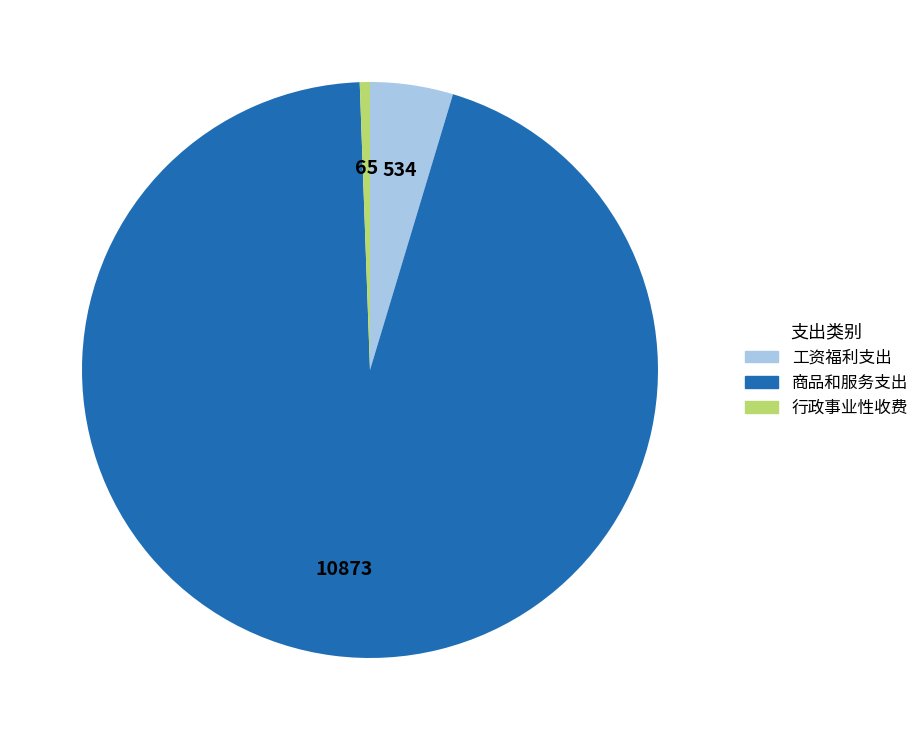

Is there any slice that represents more than half of the pie?

Yes